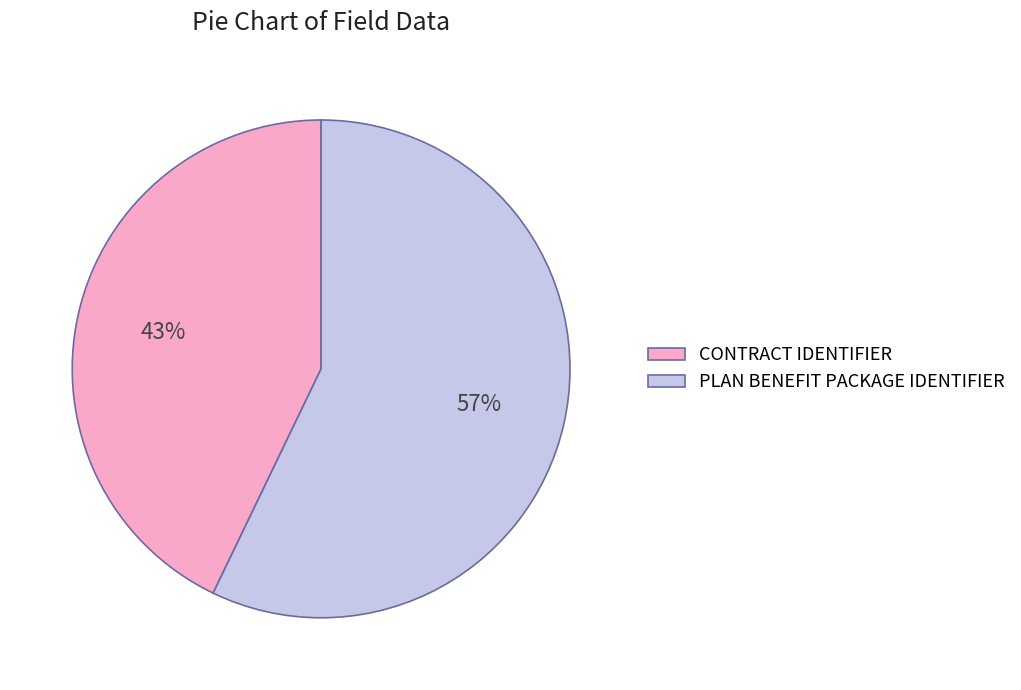

Count the number of slices in the pie.

2